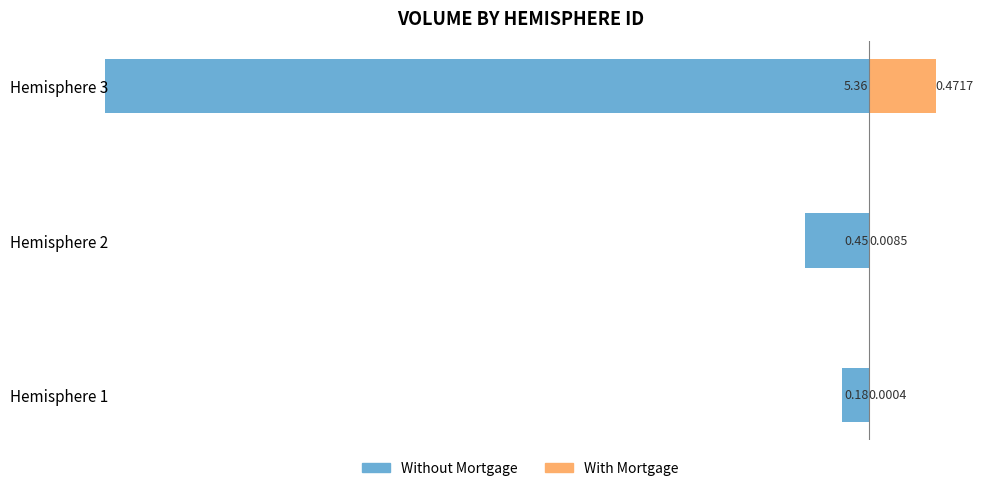

The value of With Mortgage at Hemisphere 2 is 0.0. True or false?

True